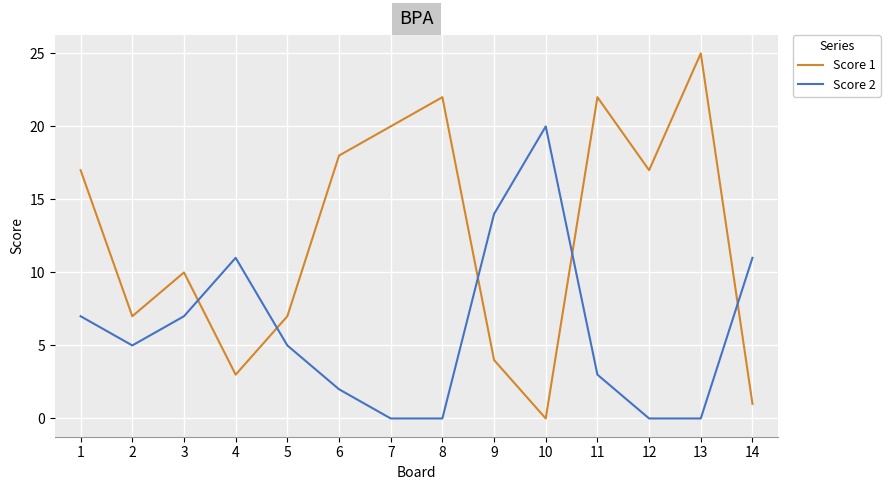

What is the maximum value shown in the chart?

25